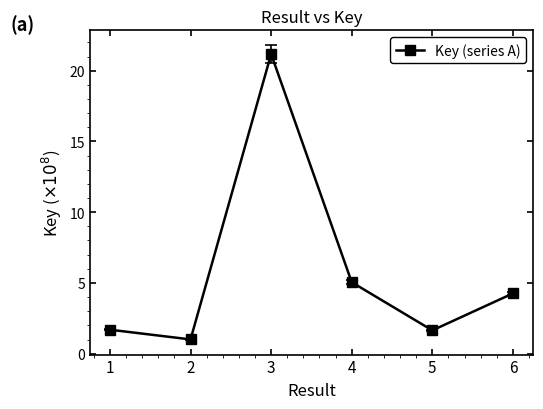

The chart shows a value of 1.7 at 1. True or false?

True